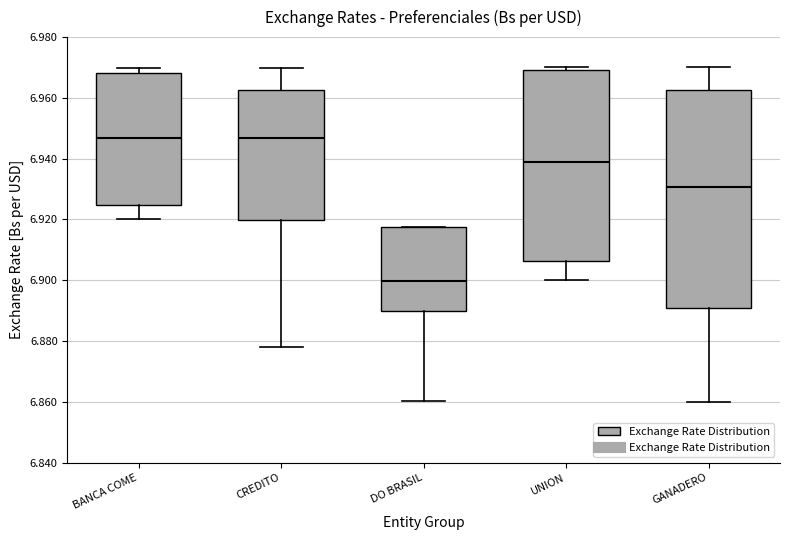

Which box's median line is the lowest?

DO BRASIL